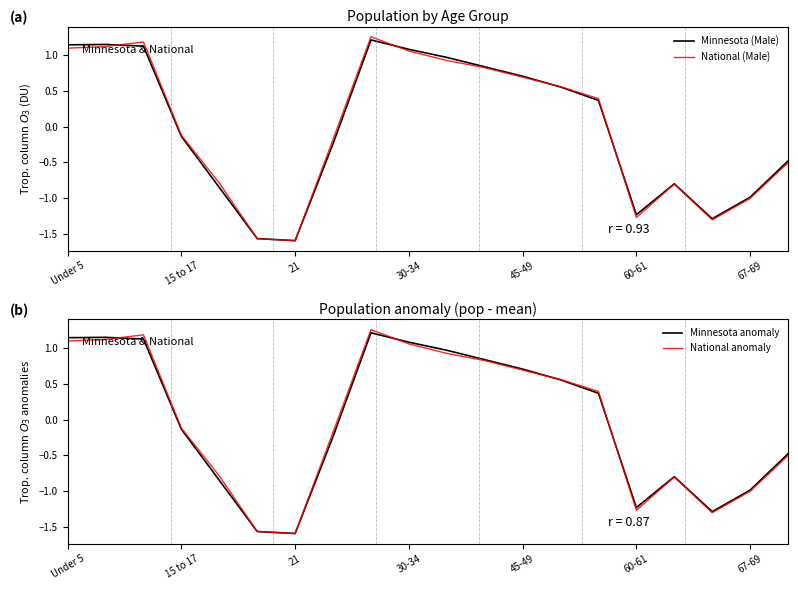

How many negative values does the Minnesota anomaly series have?

10